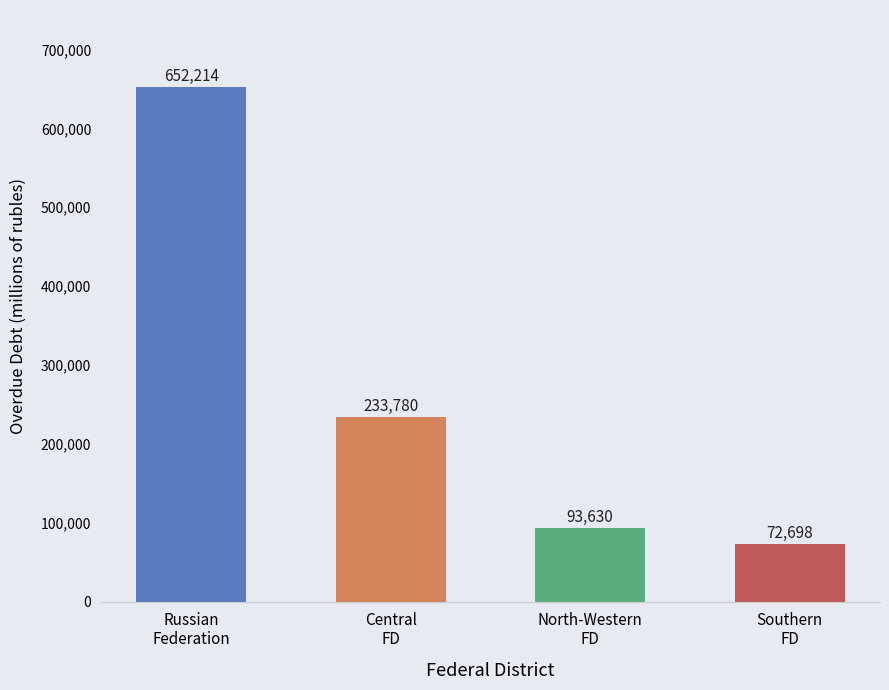

How many bars are there in total?

4